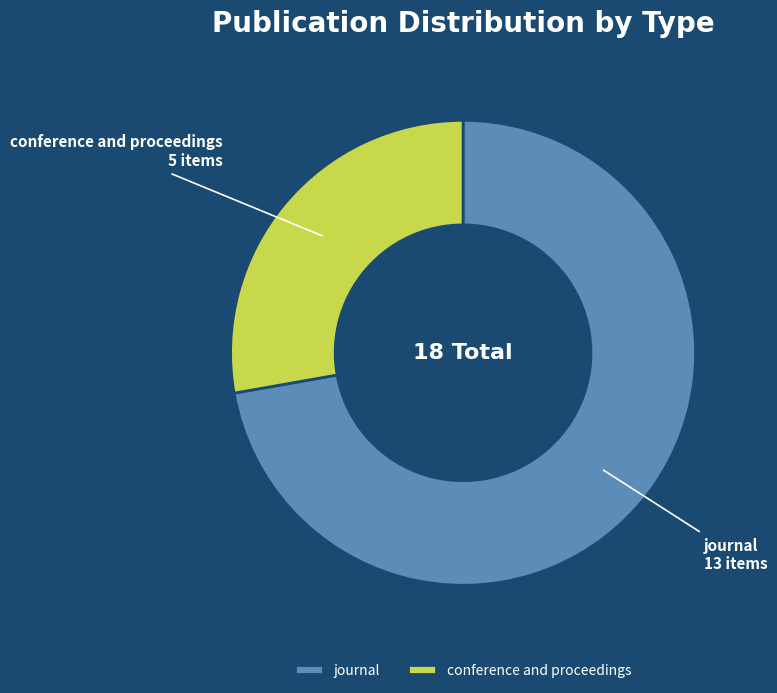

Is there any slice that represents more than half of the pie?

Yes